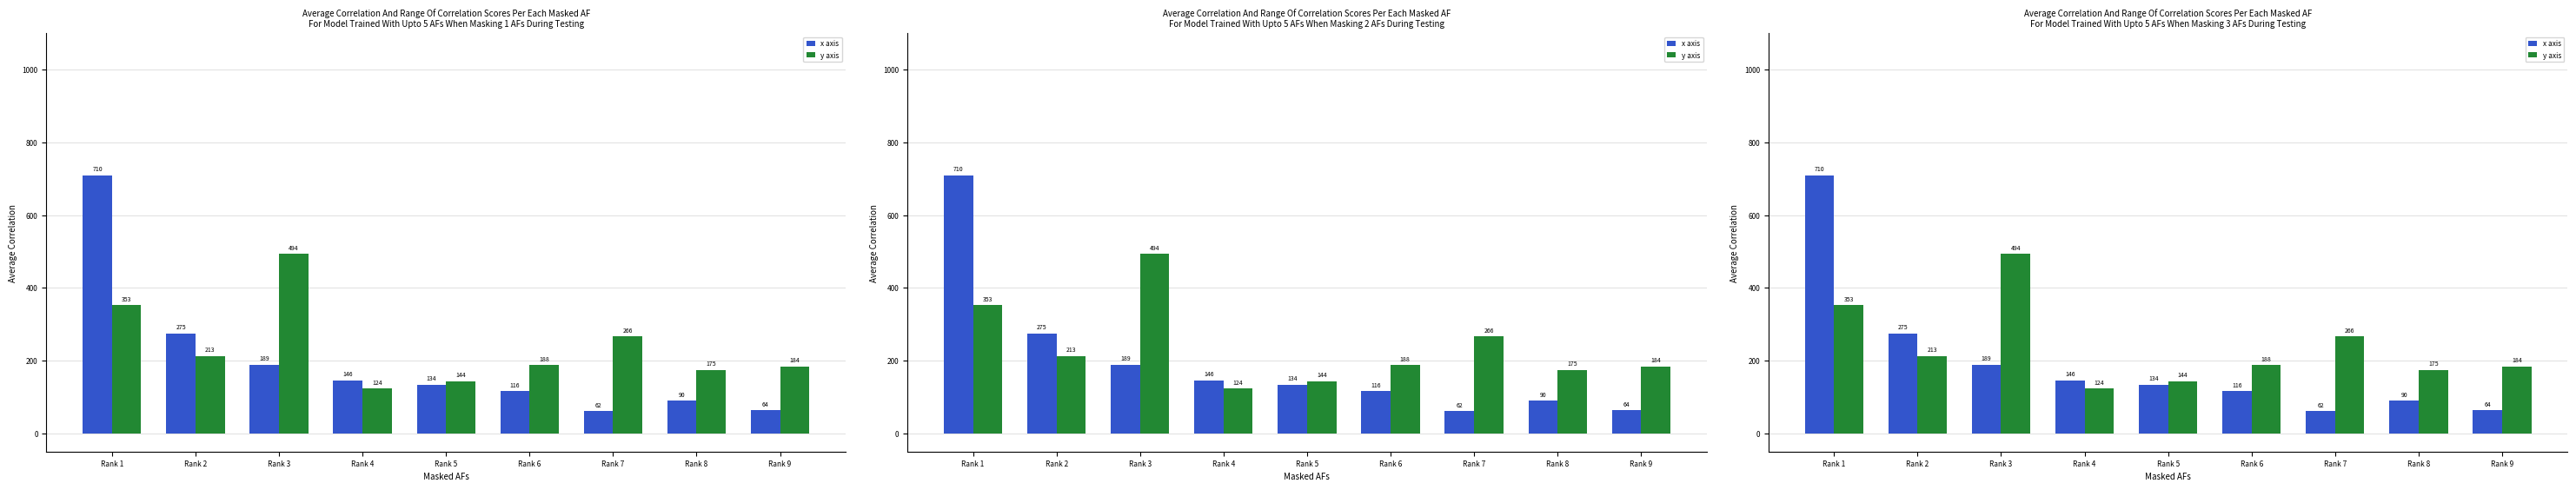

The x axis series shows 114 at Rank 9. True or false?

False